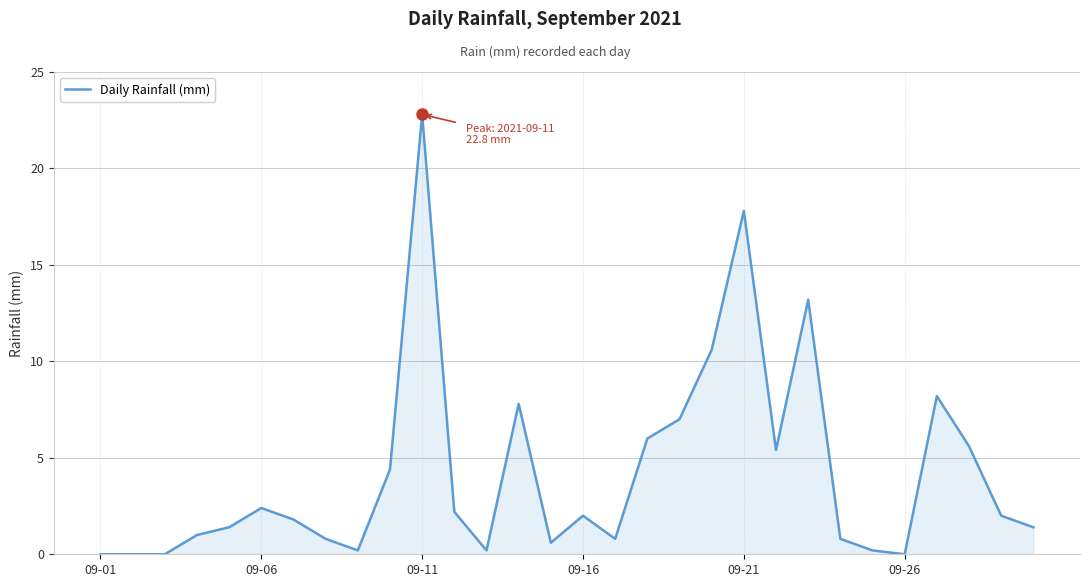

What is the maximum value shown in the chart?

22.8